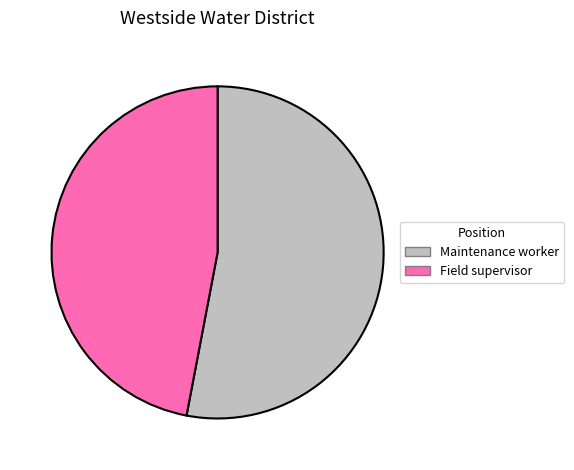

Rank the categories by value from highest to lowest.

Maintenance worker, Field supervisor